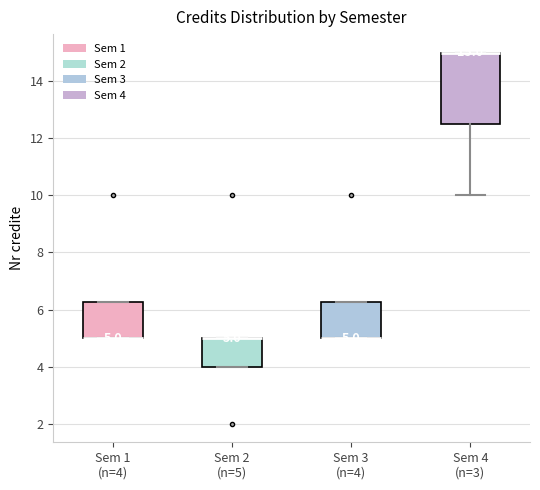

Comparing the boxes themselves (not the whiskers), which one is the tallest?

Sem 4 (n=3)